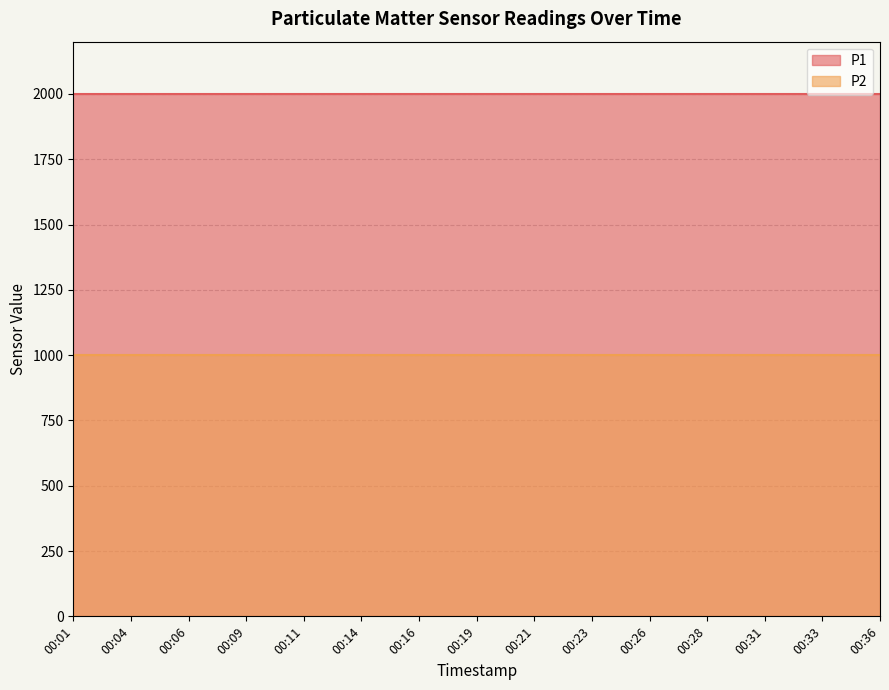

True or false: P2 has more than 2 points higher than both neighbors.

False